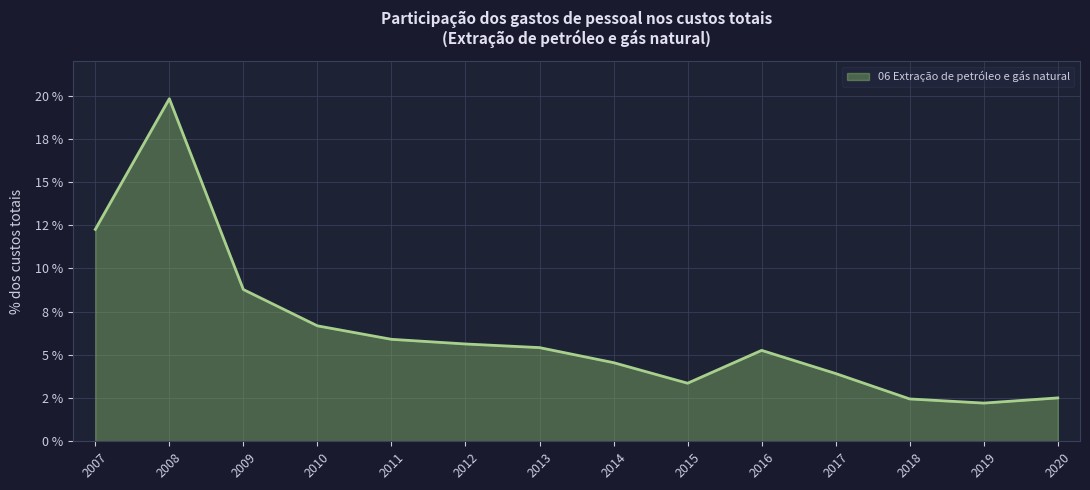

Is this an area chart (filled region under the line)?

Yes